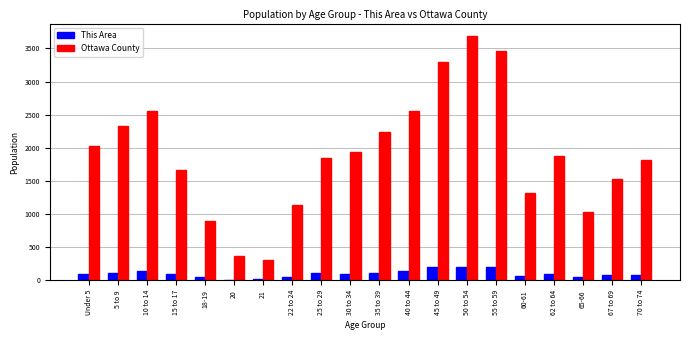

Which series has the widest spread of values?

Ottawa County